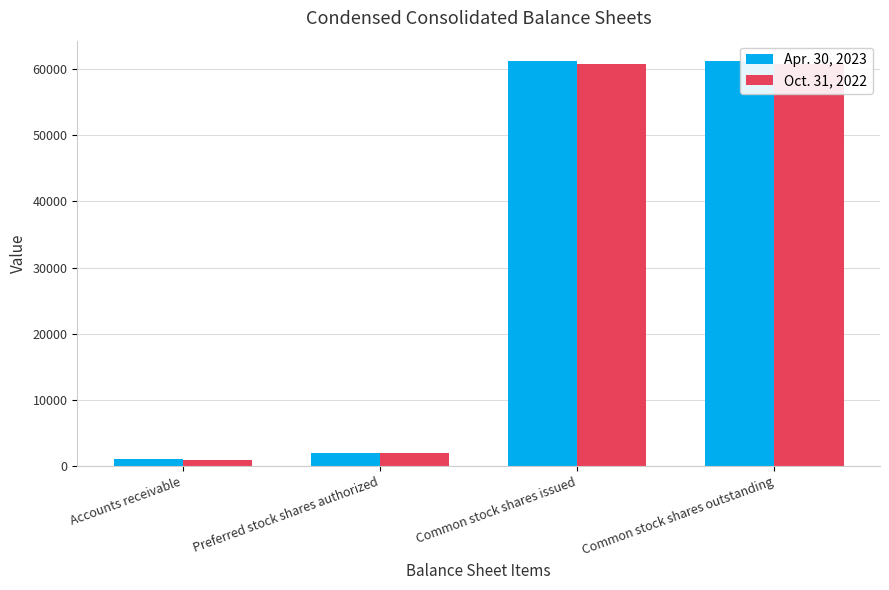

Reading left to right, list all the values displayed in this chart.

Apr. 30, 2023: Accounts receivable=1172	Preferred stock shares authorized=2000	Common stock shares issued=61185	Common stock shares outstanding=61185
Oct. 31, 2022: Accounts receivable=1002	Preferred stock shares authorized=2000	Common stock shares issued=60791	Common stock shares outstanding=60791